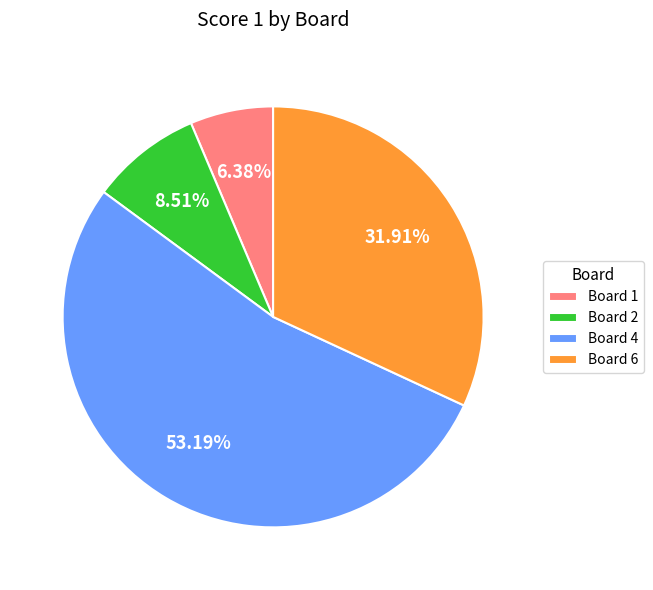

The Board 6 slice represents 22% of the pie. True or false?

False